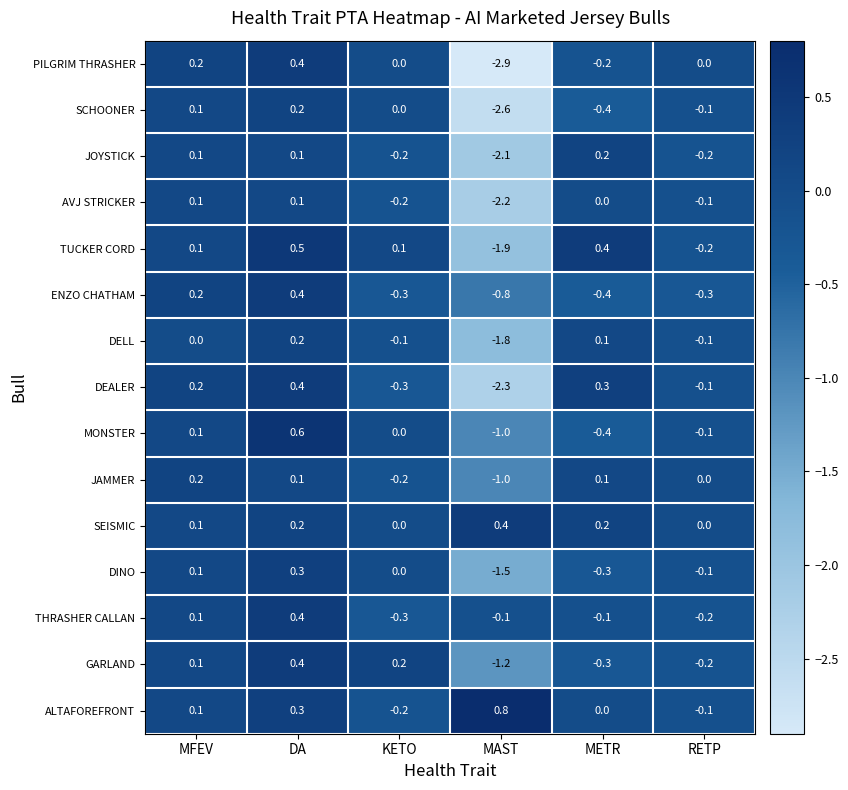

Where does the AVJ STRICKER series first go above 0?

MFEV